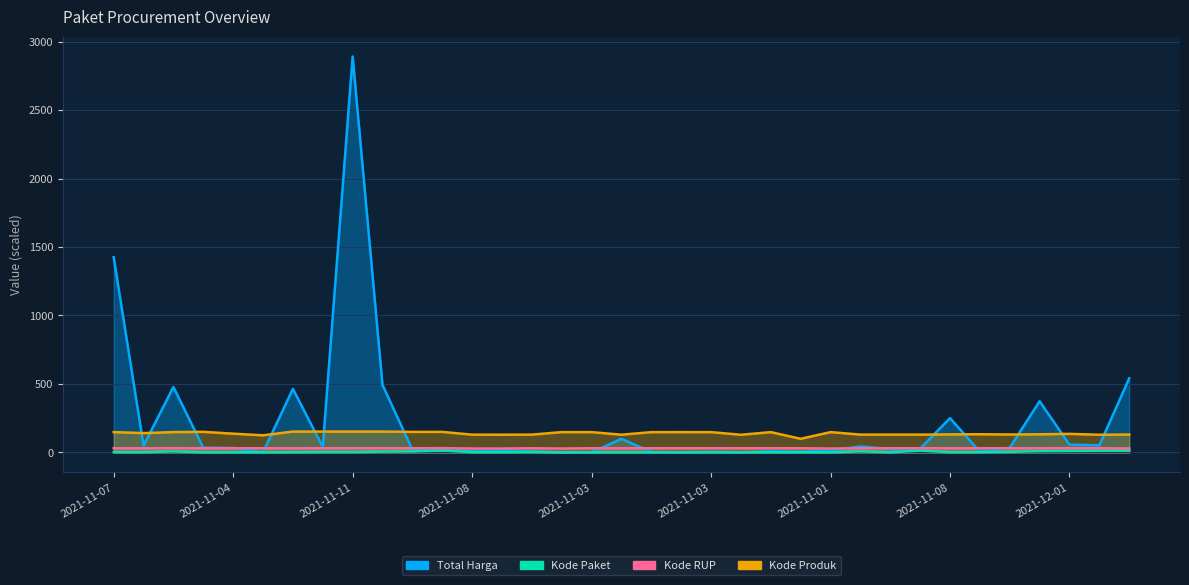

What are all the series names shown in the legend?

Total Harga, Kode Paket, Kode RUP, Kode Produk